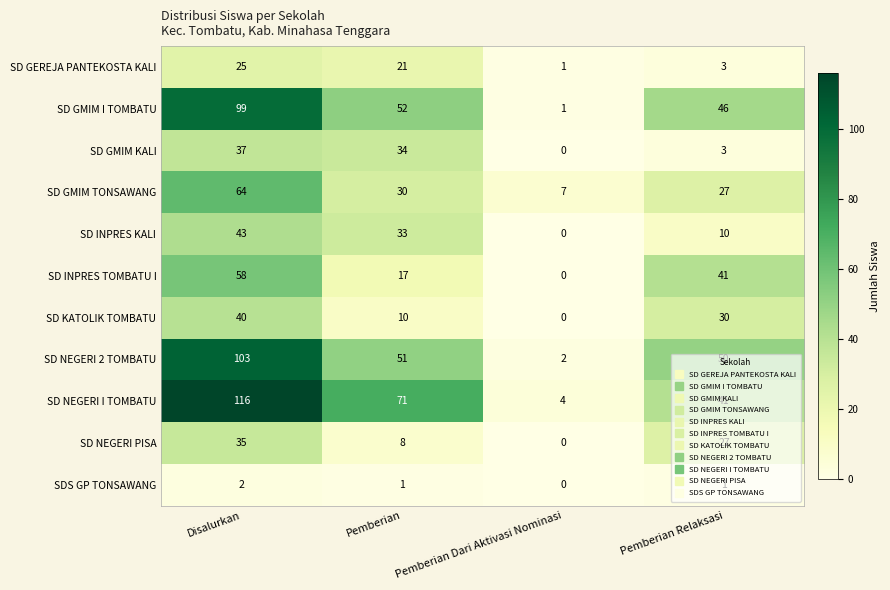

List the series in order of their peak value, highest first.

SD NEGERI I TOMBATU, SD NEGERI 2 TOMBATU, SD GMIM I TOMBATU, SD GMIM TONSAWANG, SD INPRES TOMBATU I, SD INPRES KALI, SD KATOLIK TOMBATU, SD GMIM KALI, SD NEGERI PISA, SD GEREJA PANTEKOSTA KALI, SDS GP TONSAWANG